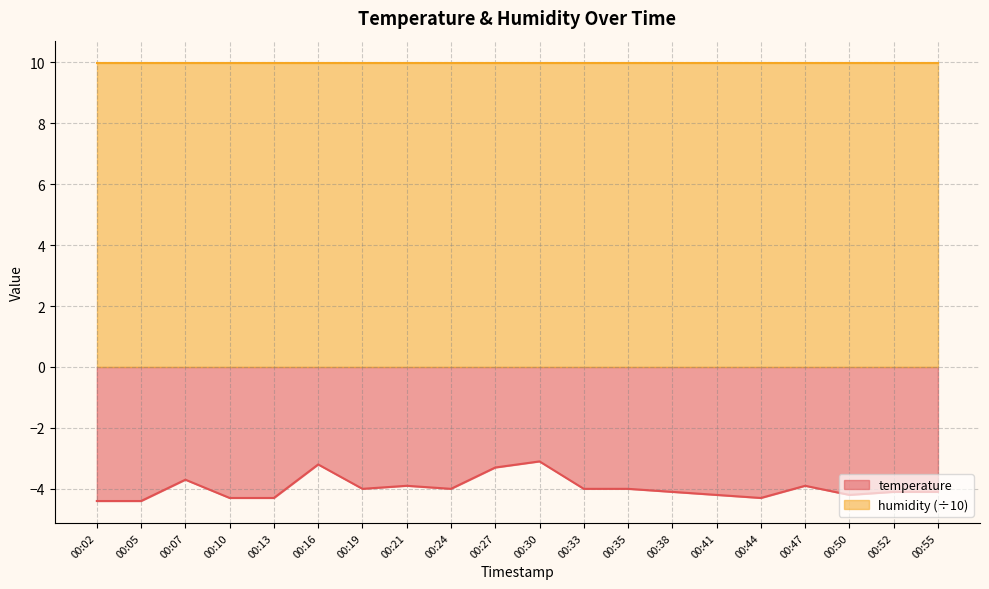

Which category has the highest value across all series?

00:30